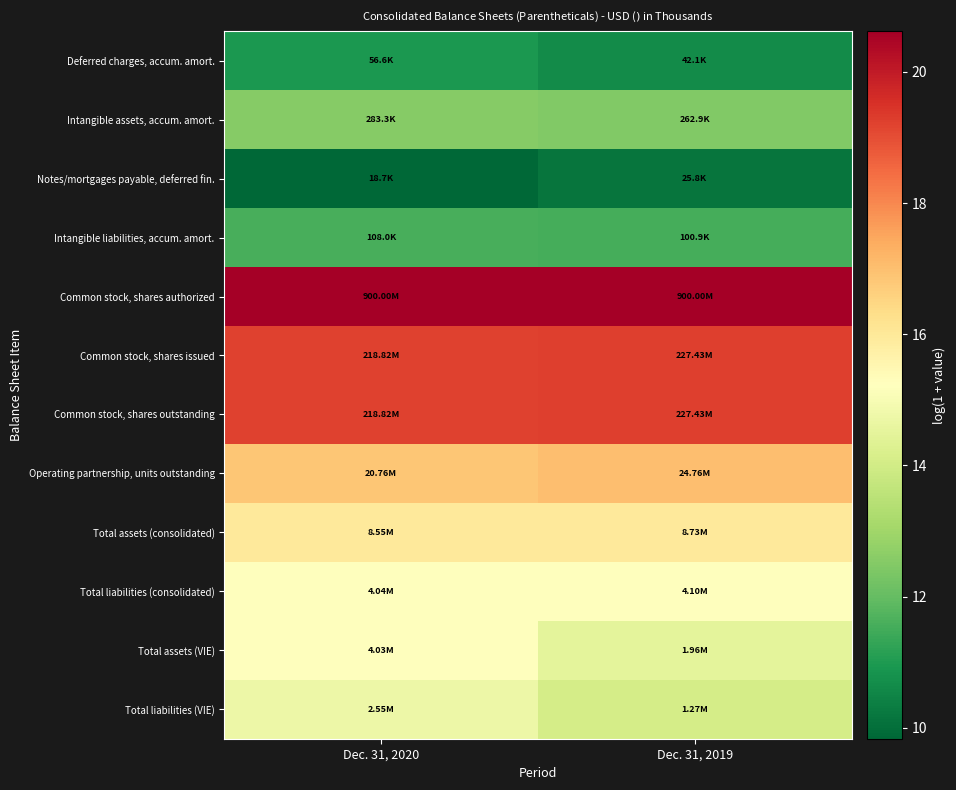

Reading left to right, list all the values displayed in this chart.

Deferred charges, accum. amort.: Dec. 31, 2020=10.9	Dec. 31, 2019=10.6
Intangible assets, accum. amort.: Dec. 31, 2020=12.6	Dec. 31, 2019=12.5
Notes/mortgages payable, deferred fin.: Dec. 31, 2020=9.8	Dec. 31, 2019=10.2
Intangible liabilities, accum. amort.: Dec. 31, 2020=11.6	Dec. 31, 2019=11.5
Common stock, shares authorized: Dec. 31, 2020=20.6	Dec. 31, 2019=20.6
Common stock, shares issued: Dec. 31, 2020=19.2	Dec. 31, 2019=19.2
Common stock, shares outstanding: Dec. 31, 2020=19.2	Dec. 31, 2019=19.2
Operating partnership, units outstanding: Dec. 31, 2020=16.8	Dec. 31, 2019=17.0
Total assets (consolidated): Dec. 31, 2020=16.0	Dec. 31, 2019=16.0
Total liabilities (consolidated): Dec. 31, 2020=15.2	Dec. 31, 2019=15.2
Total assets (VIE): Dec. 31, 2020=15.2	Dec. 31, 2019=14.5
Total liabilities (VIE): Dec. 31, 2020=14.8	Dec. 31, 2019=14.1